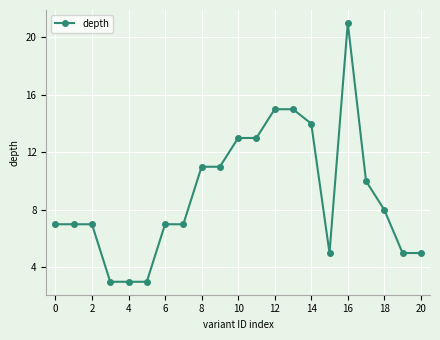

What is the smallest value displayed?

3